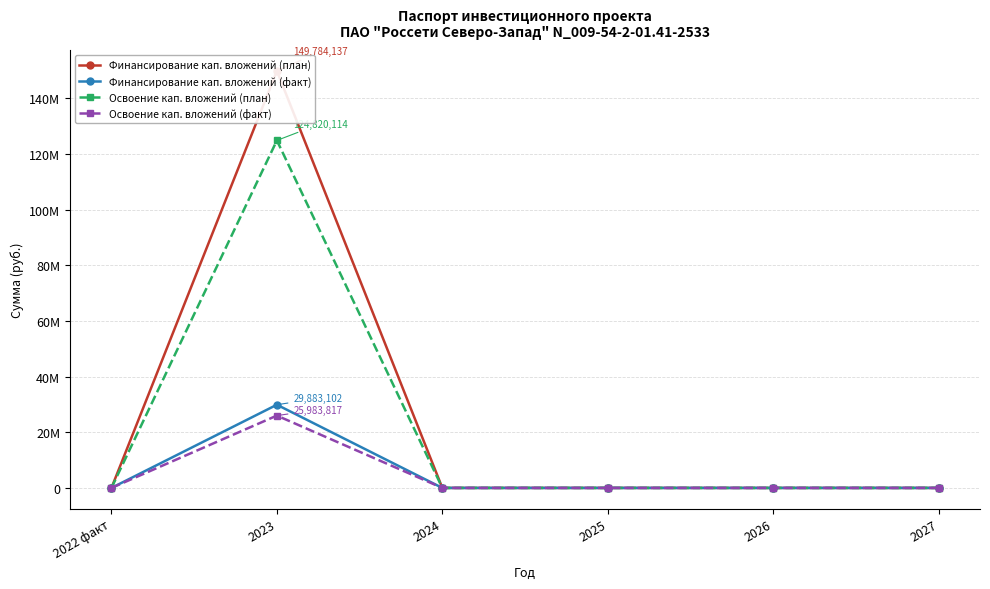

The value of Финансирование кап. вложений (план) at 2022 факт is 0. True or false?

True